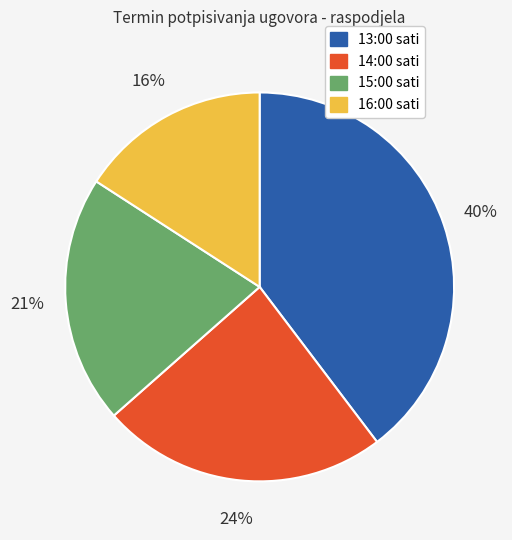

To the nearest percent, what is the difference between the largest and smallest slice percentages?

24%